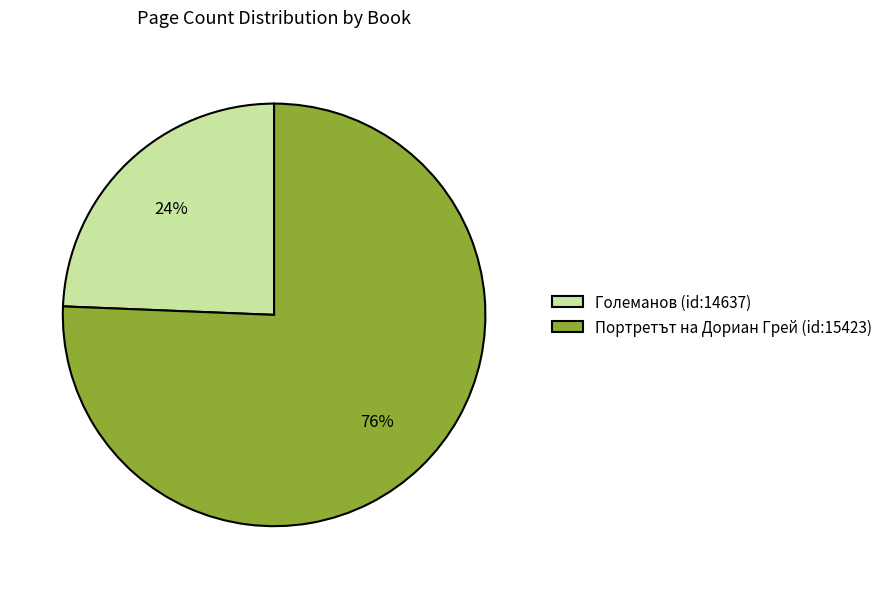

What percentage is the Големанов (id:14637) slice, to the nearest percent?

24%